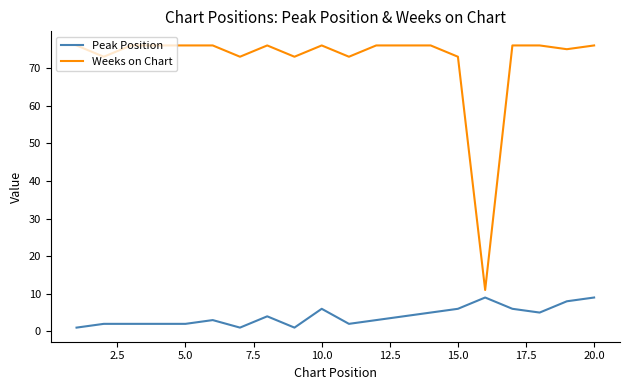

What is the highest value of the Weeks on Chart series?

76